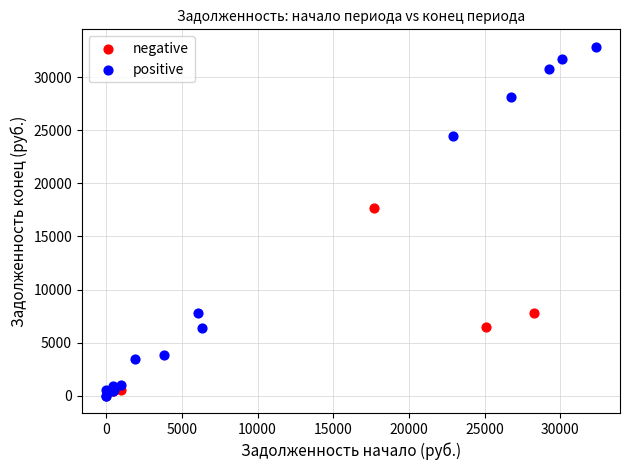

Which series reaches the maximum Y coordinate?

positive